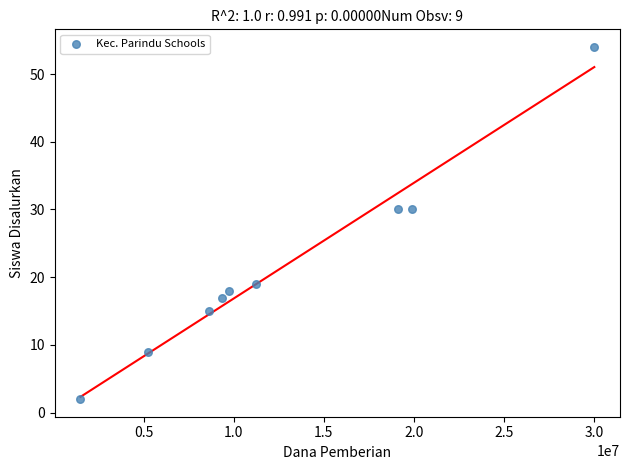

What is the range of X values (max minus min)?

28500000